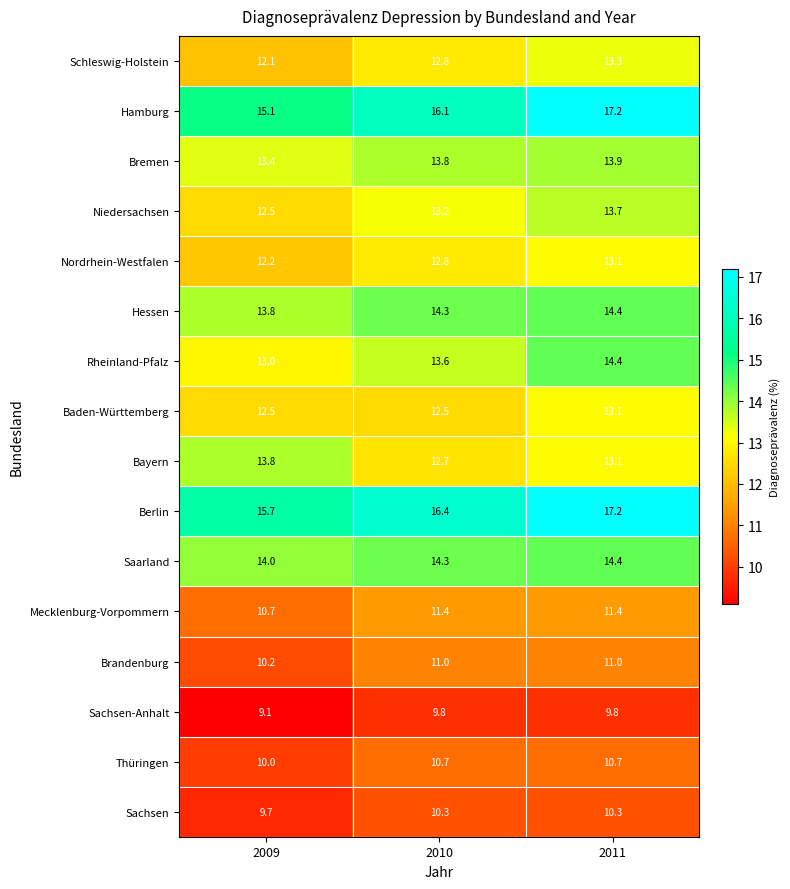

At which category does the chart reach its minimum across all series?

2009